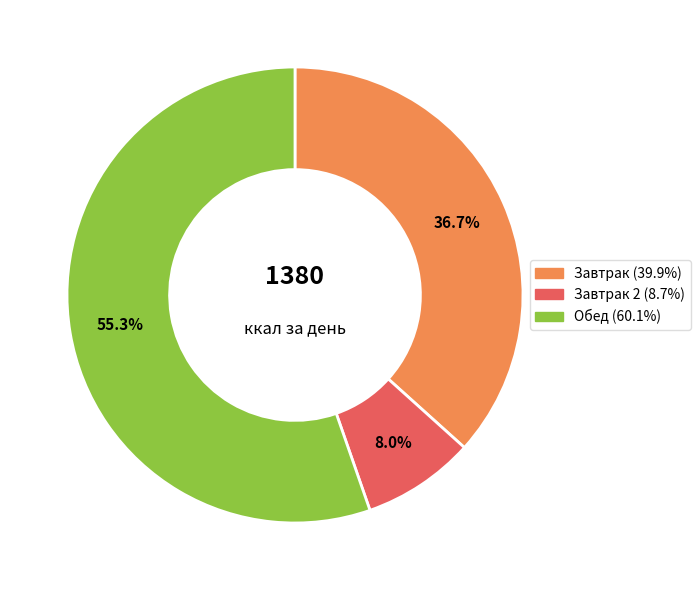

How many segments does this pie chart have?

3